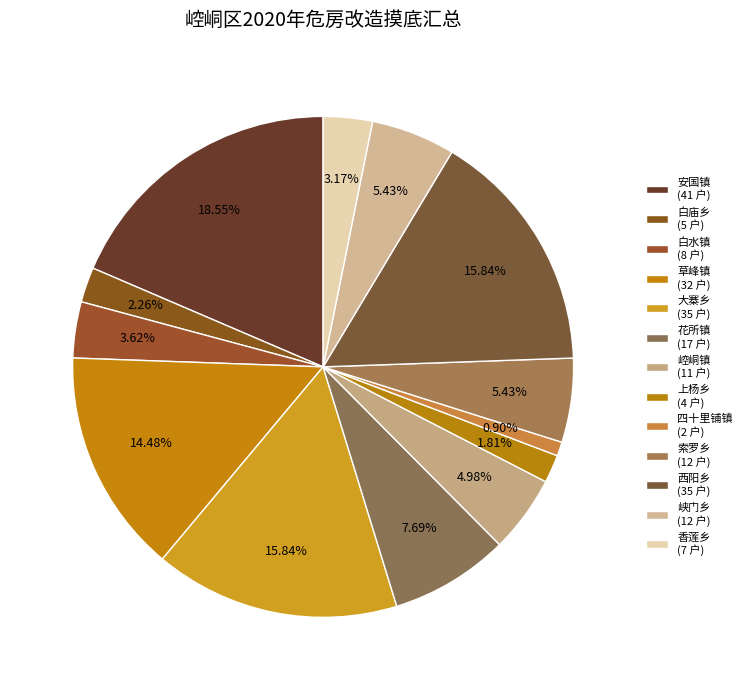

Which slice is the largest?

安国镇